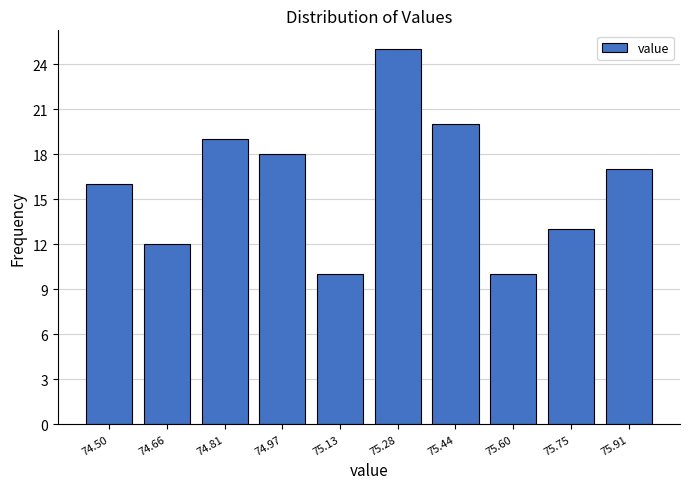

Reading left to right, list all the values displayed in this chart.

74.50=16	74.66=12	74.81=19	74.97=18	75.13=10	75.28=25	75.44=20	75.60=10	75.75=13	75.91=17